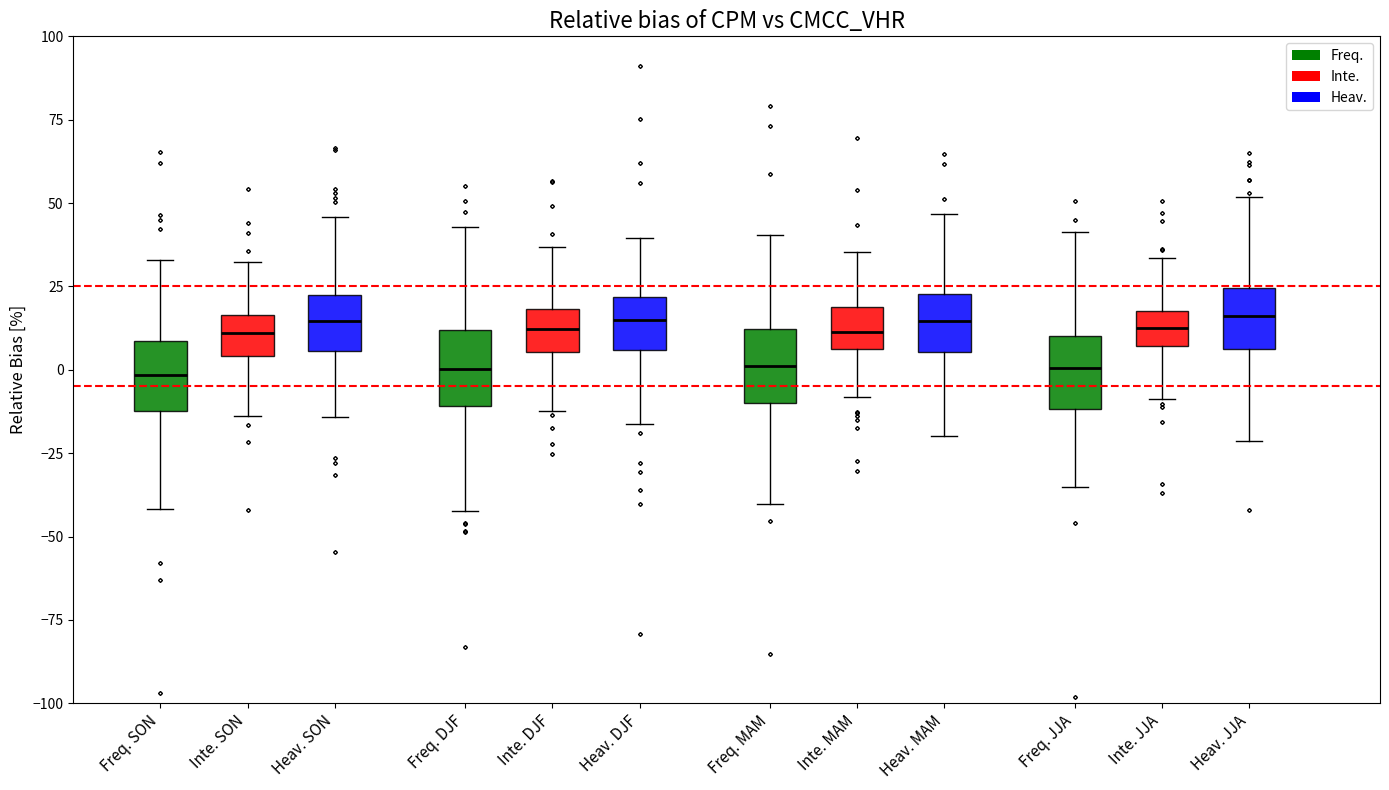

Where does the upper whisker of the box for Inte. DJF end on the y-axis? The values are not printed on the chart, so give them approximately, as read against the axis.

35